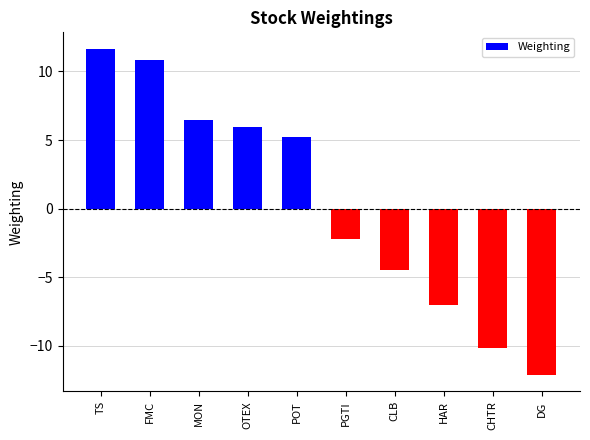

Rank the categories by value from highest to lowest.

TS, FMC, MON, OTEX, POT, PGTI, CLB, HAR, CHTR, DG